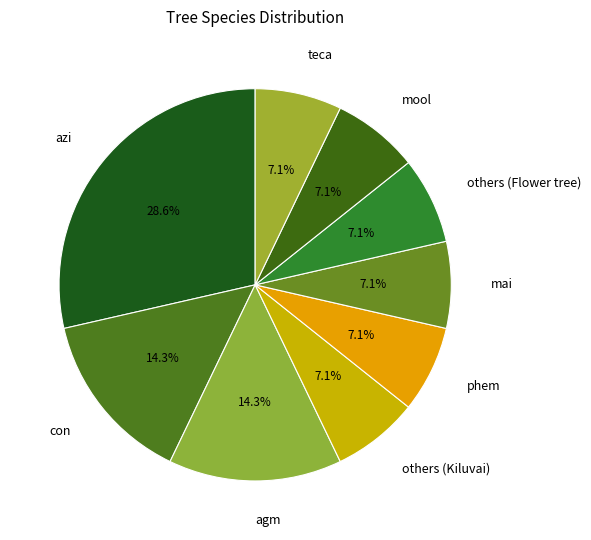

To the nearest percent, what is the average slice percentage?

11%